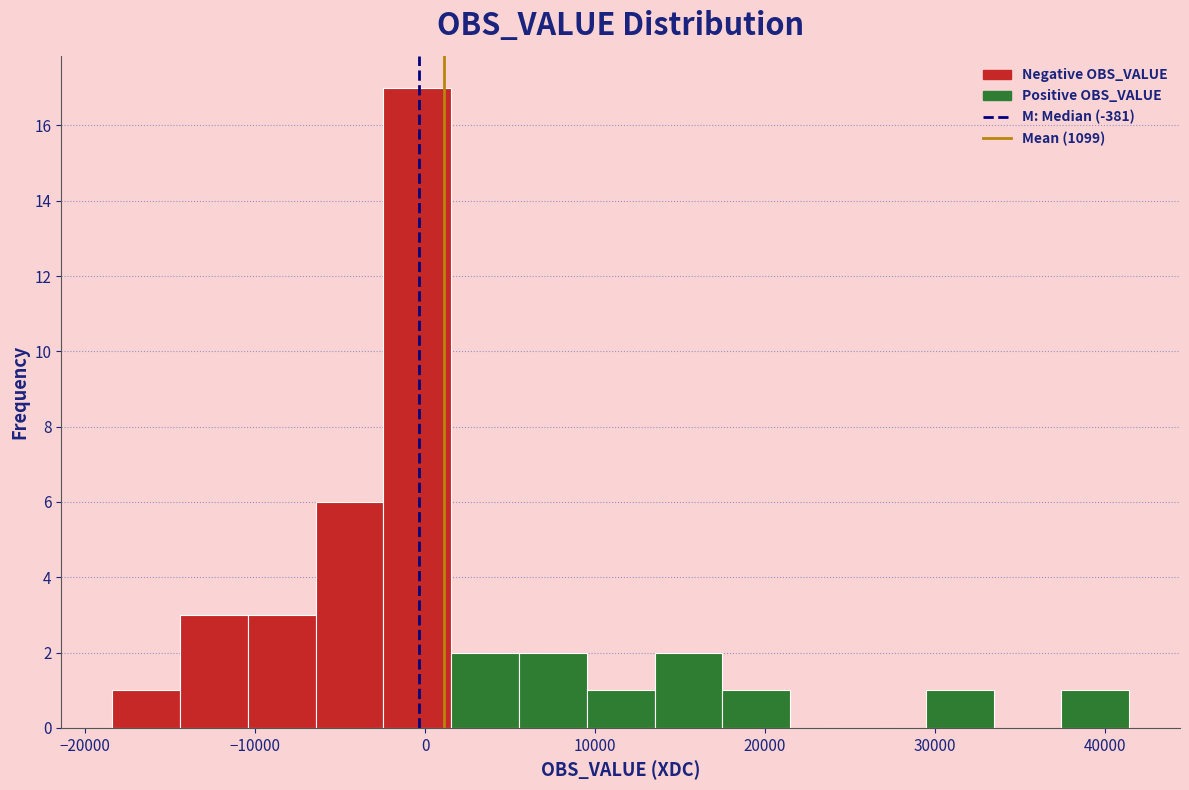

Around what value on the x-axis is the tallest bar? Give the approximate position of its centre, as read against the axis.

0